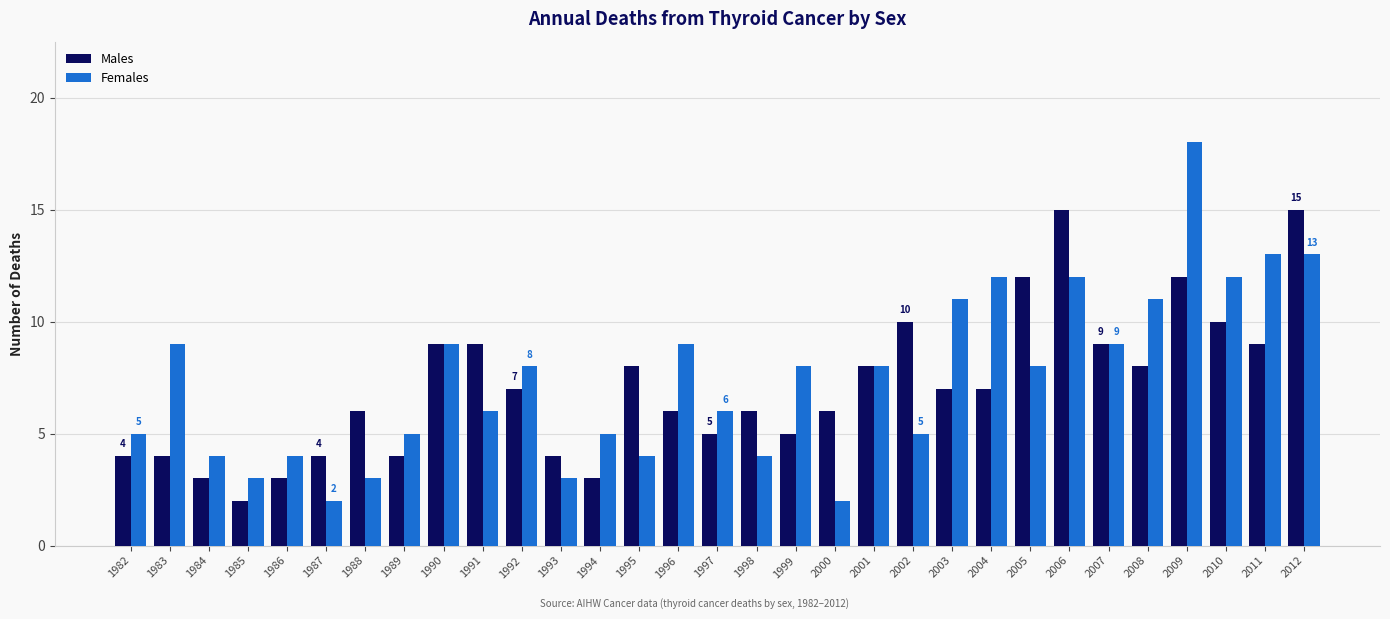

How many groups of bars are there?

31